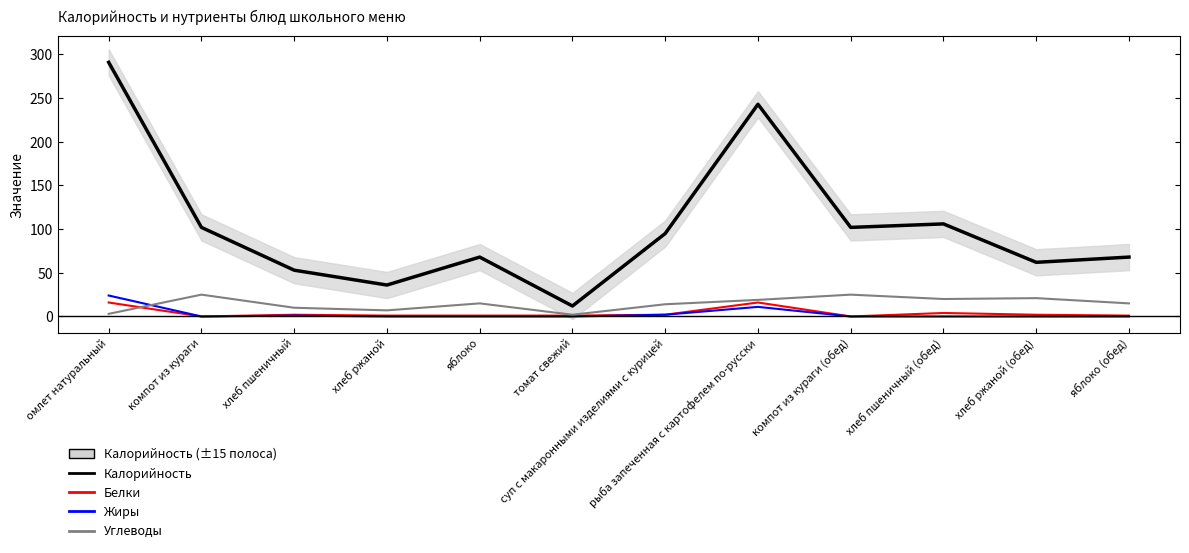

How many interior local peaks does the Белки series have?

3